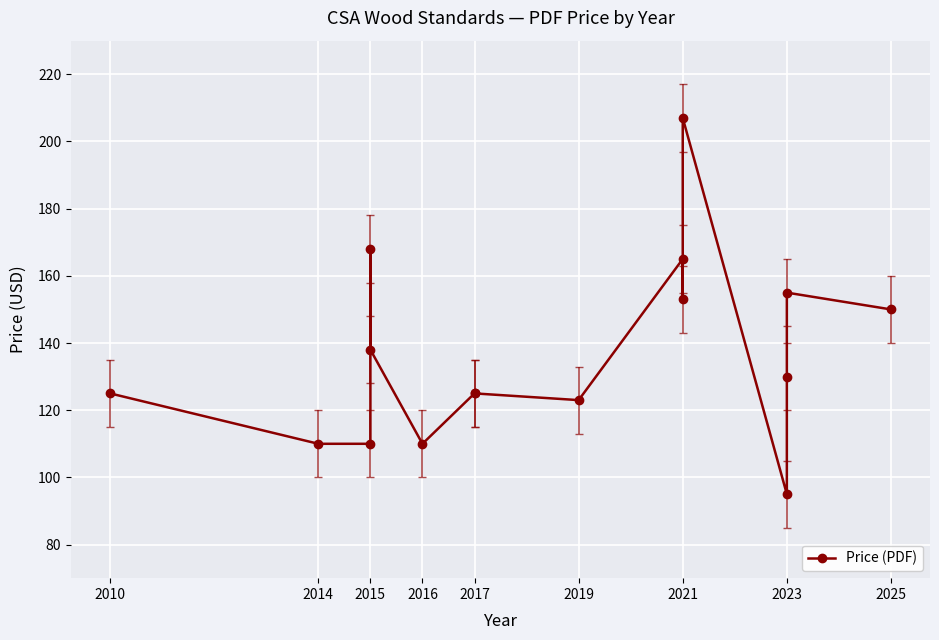

What is the smallest value displayed?

95